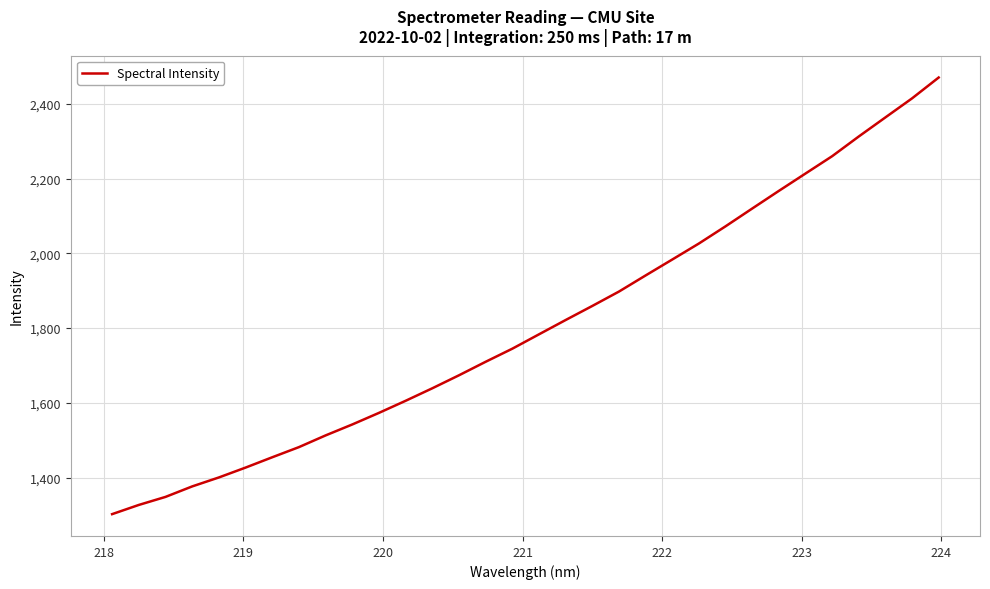

Does the chart have visible grid lines?

Yes